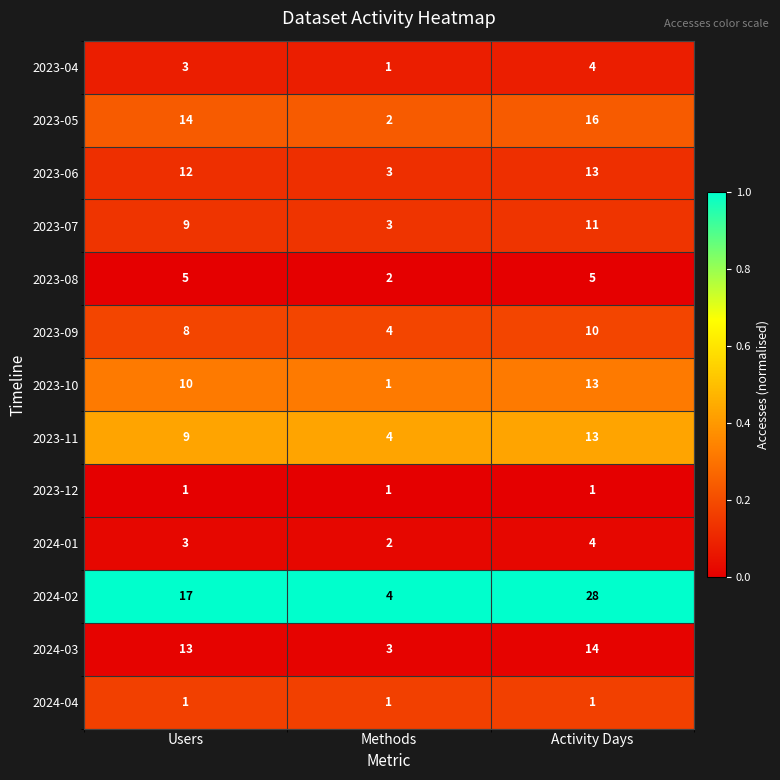

Which series has the largest total across all categories?

2024-02